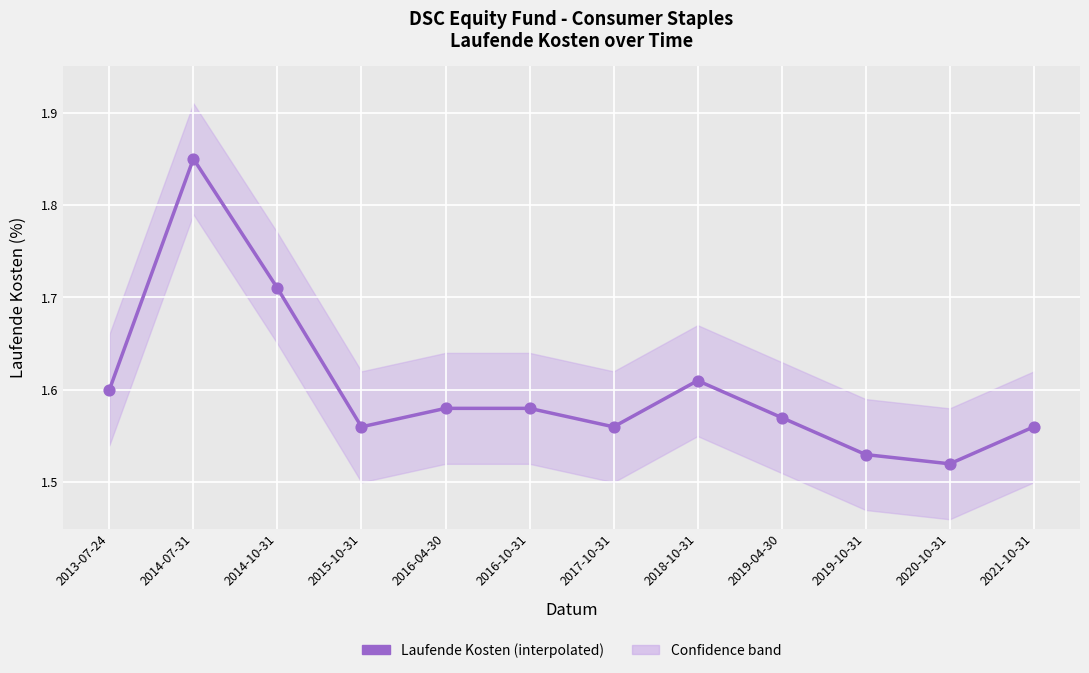

Between 2016-10-31 and 2015-10-31, which is larger?

2016-10-31